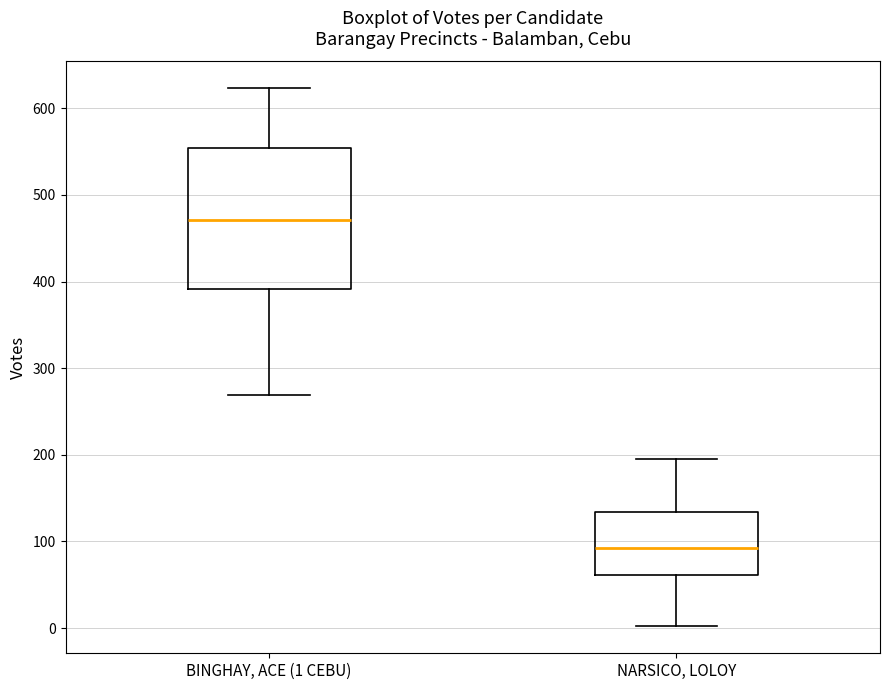

Where does the upper whisker of the box for NARSICO, LOLOY end on the y-axis? The values are not printed on the chart, so give them approximately, as read against the axis.

200